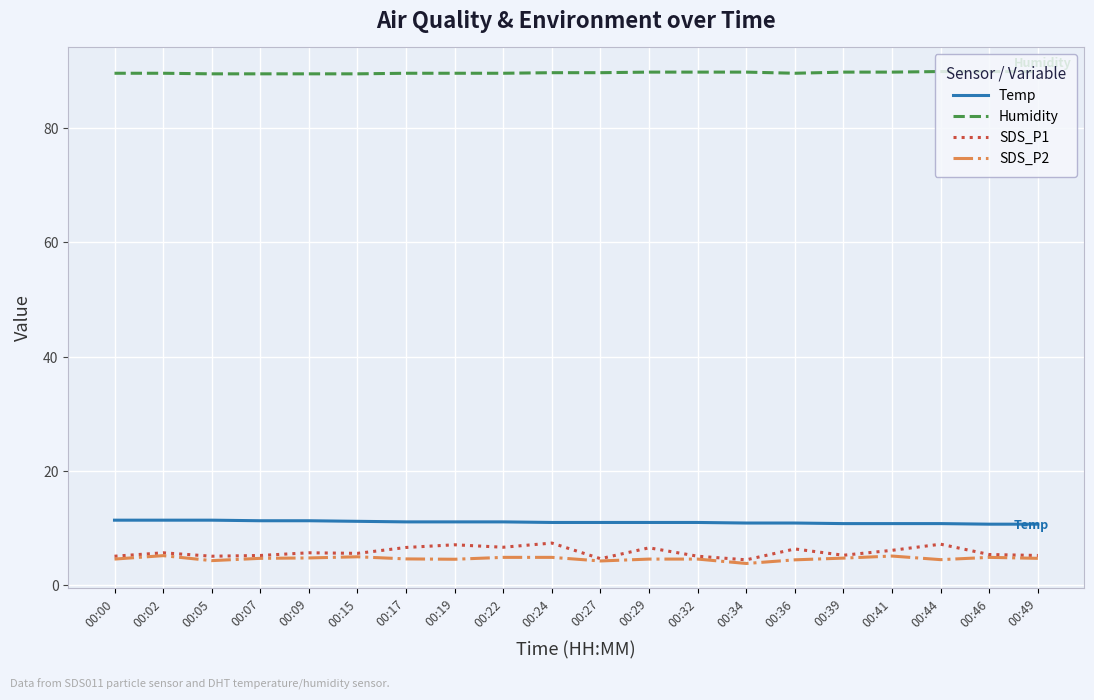

Is the value of Temp at 00:44 greater than the value of SDS_P2 at 00:07?

Yes